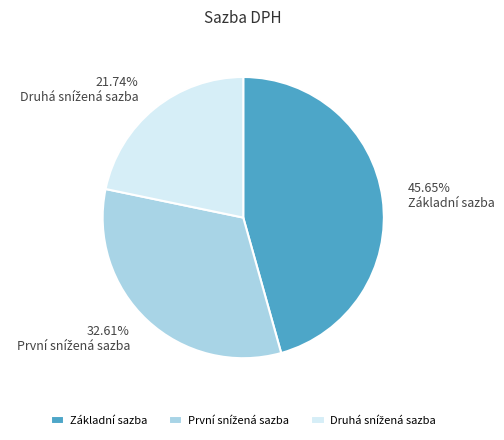

Does any single category account for the majority?

No